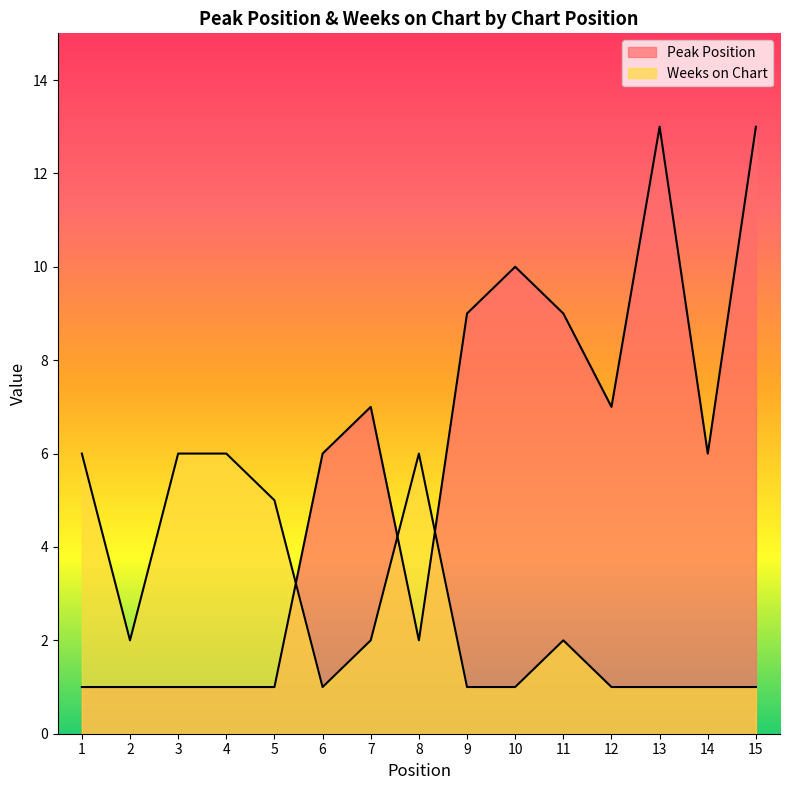

The Peak Position series shows 13 at 13. True or false?

True